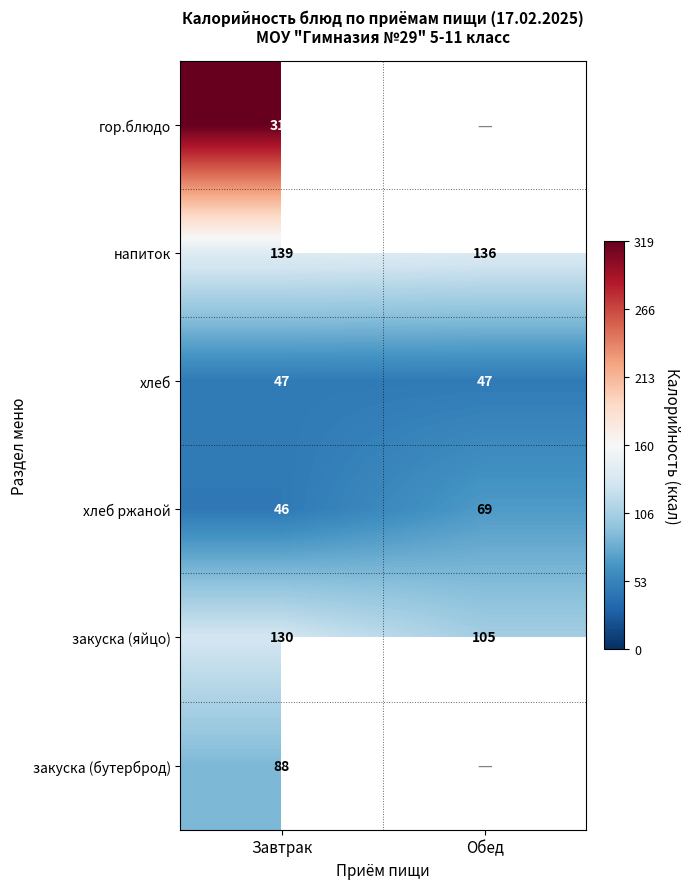

Rank the categories by закуска (яйцо) value from highest to lowest.

Завтрак, Обед